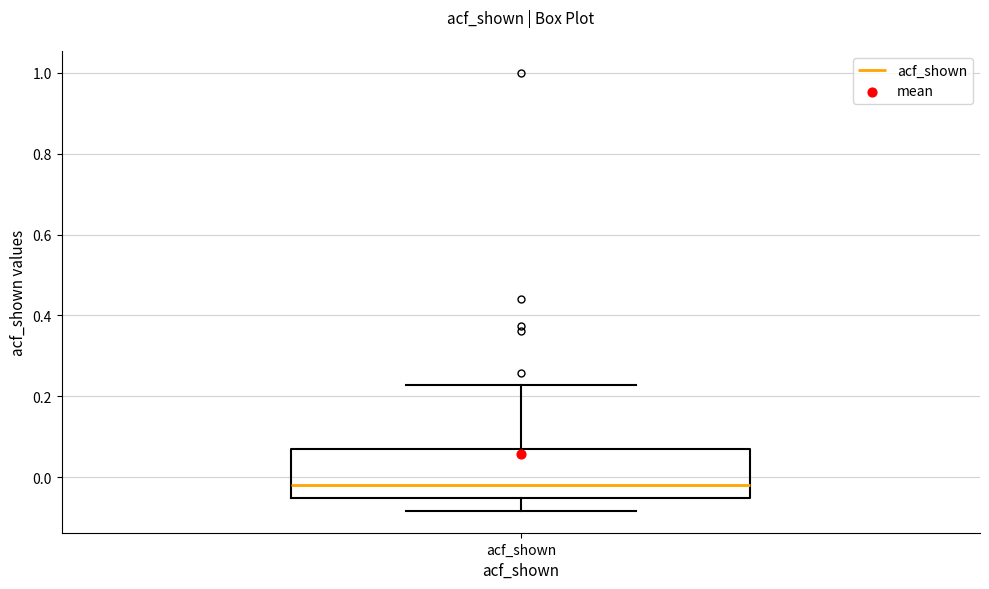

Read this box plot against the y-axis: the position of the median line, the range covered by the box, and the ends of both whiskers. The values are not printed on the chart, so give them approximately, as read against the axis.

median -0.02, box -0.06 to 0.06, whiskers -0.08 to 0.22